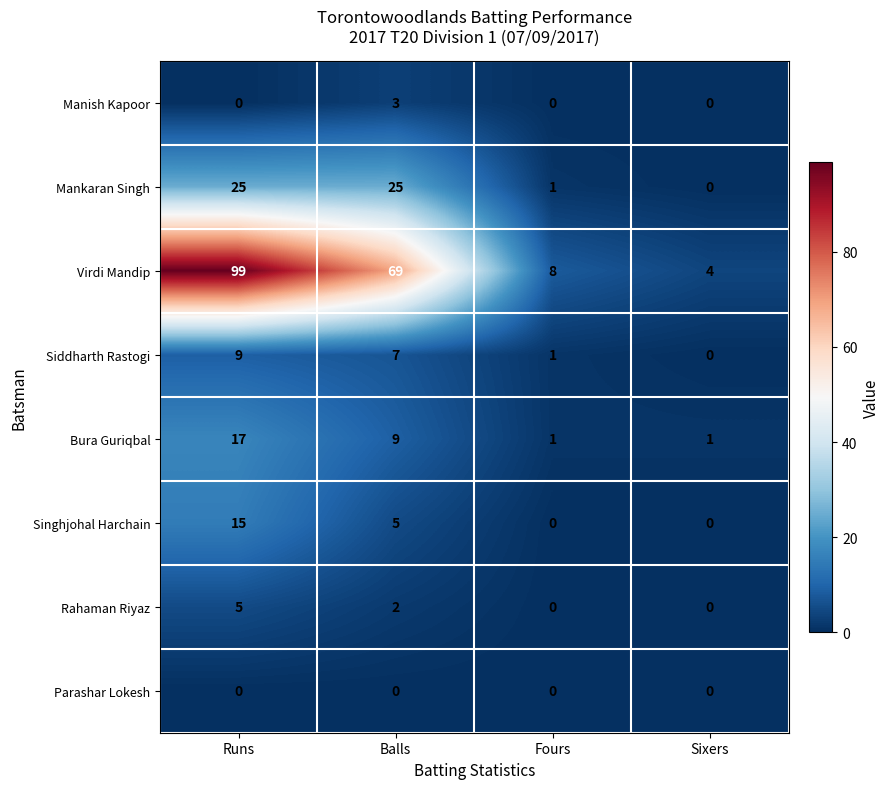

What is the difference between the maximum and second lowest values in the Siddharth Rastogi series?

8